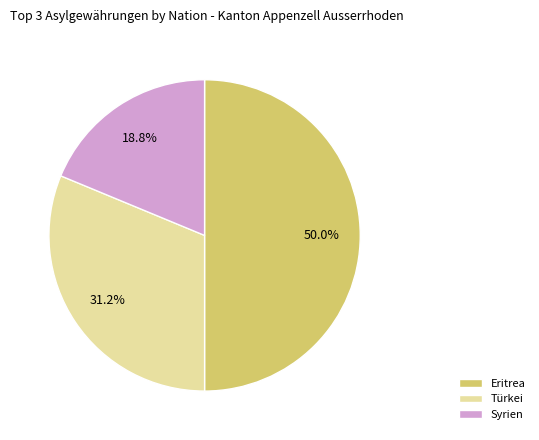

Between Eritrea and Türkei, which is larger?

Eritrea